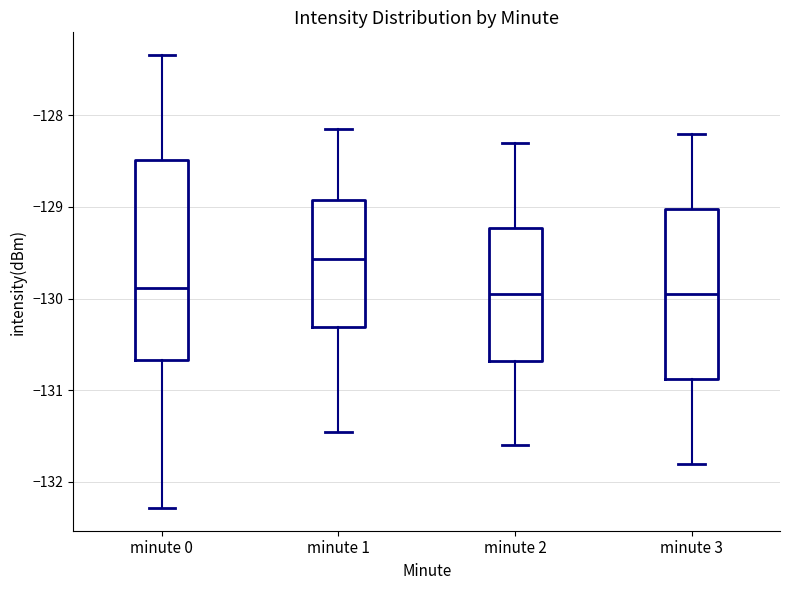

Which box is the tallest, from its lower edge to its upper edge?

minute 0